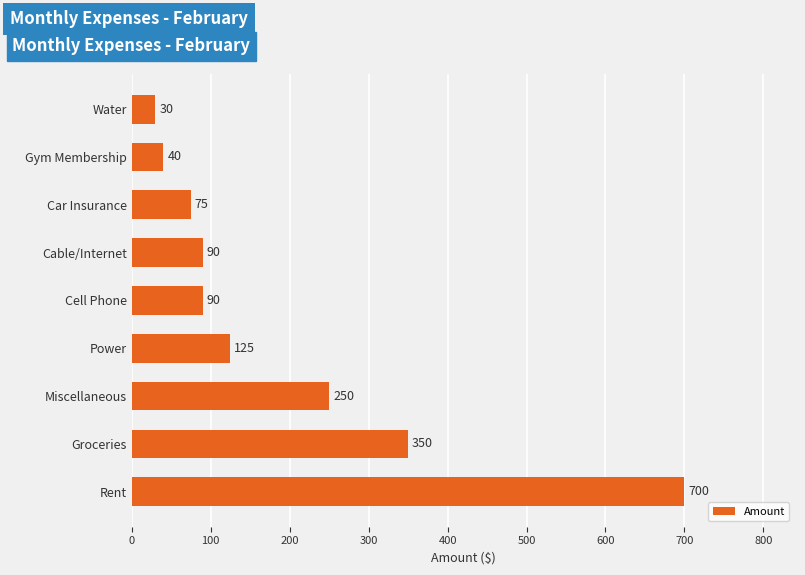

What is the difference between the maximum and minimum values?

670